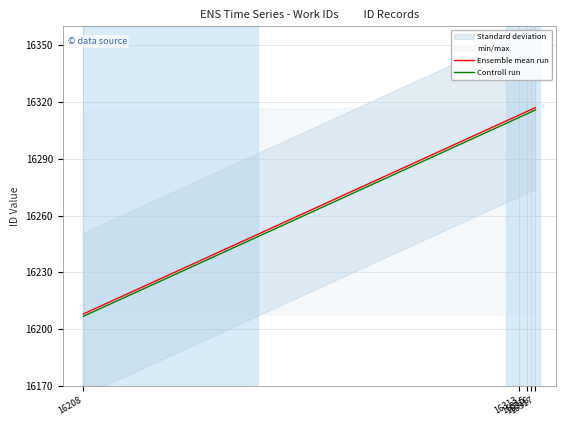

True or false: Controll run and Ensemble mean run intersect in this chart.

False